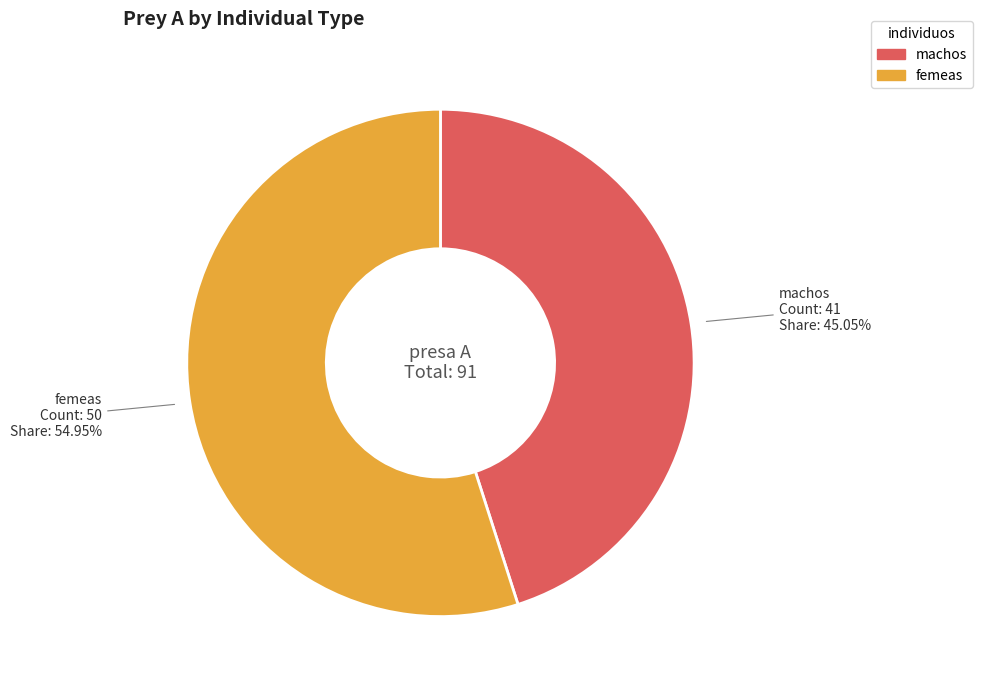

Is the sum of femeas and machos greater than half?

Yes